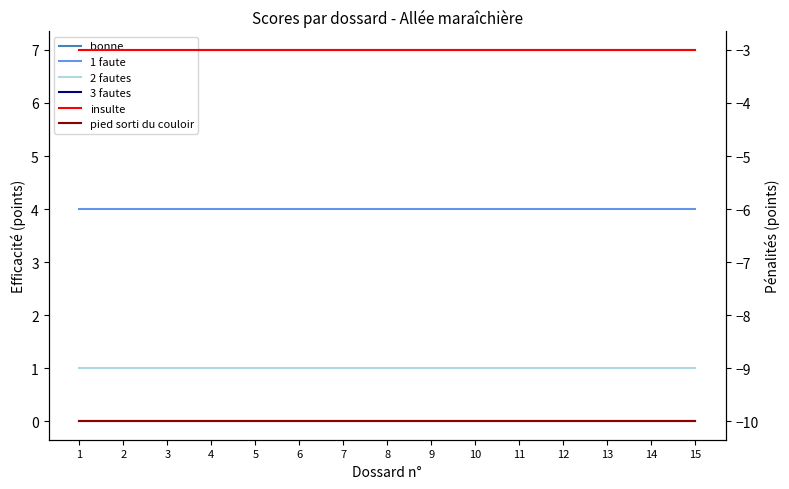

True or false: bonne and 1 faute intersect in this chart.

False